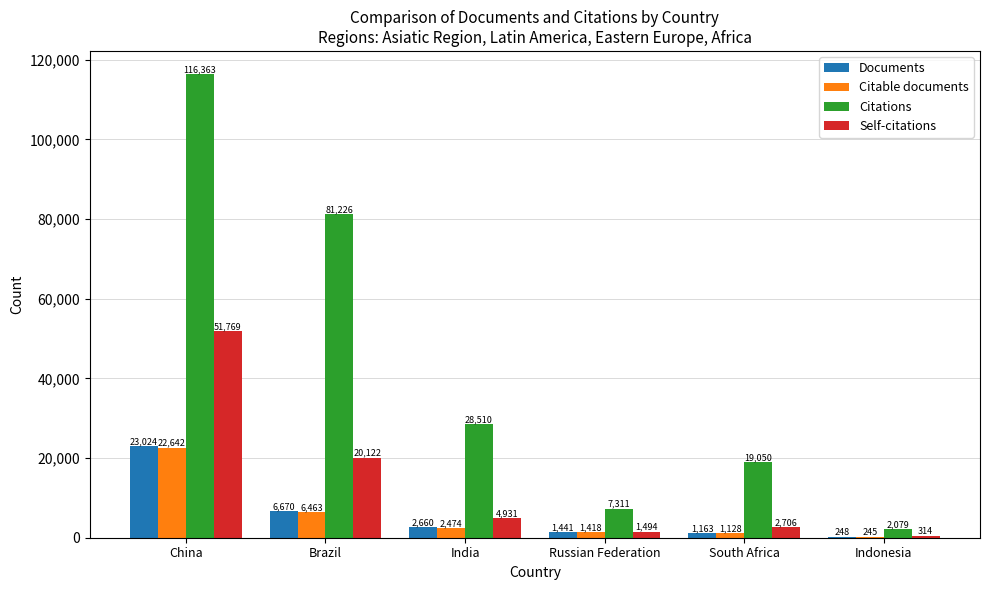

The value of Documents at Brazil is 10657. True or false?

False